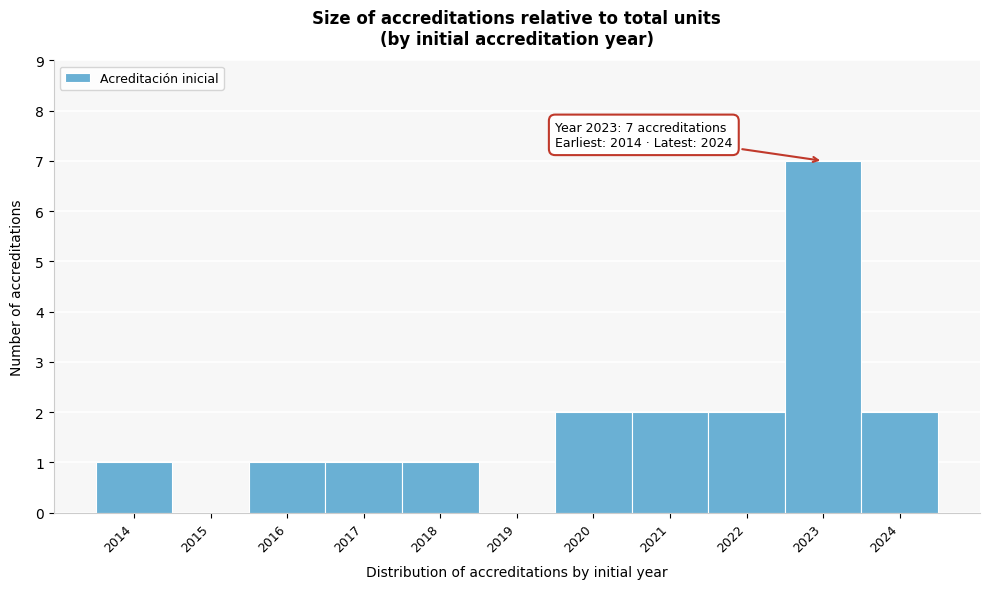

Over which range of the x-axis is the bar tallest?

2022.5 to 2023.5